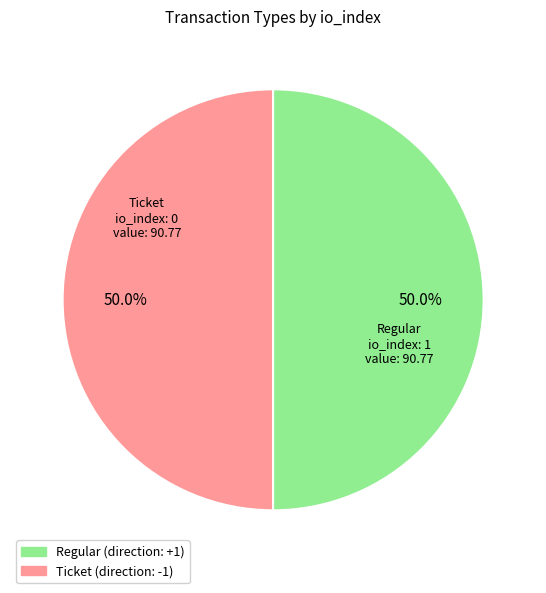

How many slices are in this pie chart?

2